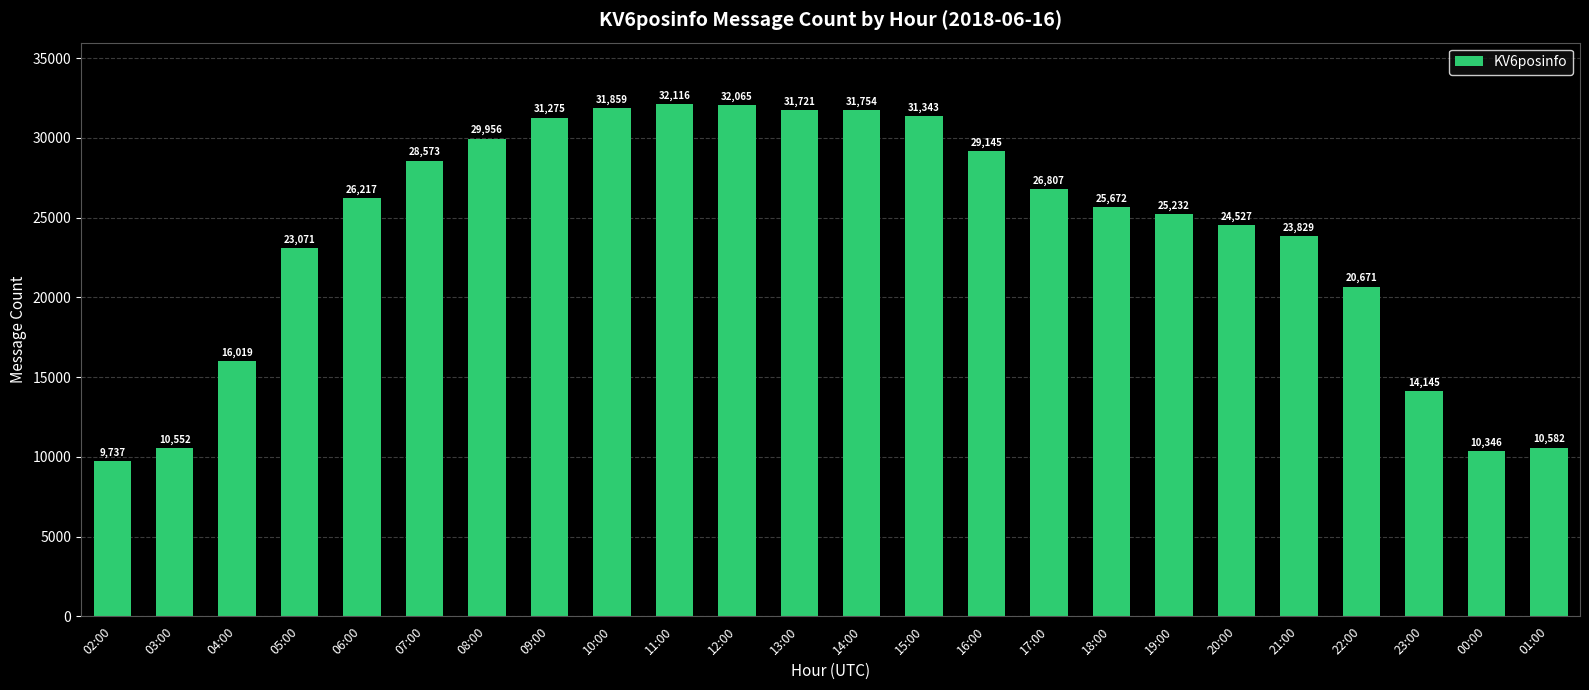

What is the value of the 8th bar from the left?

31275